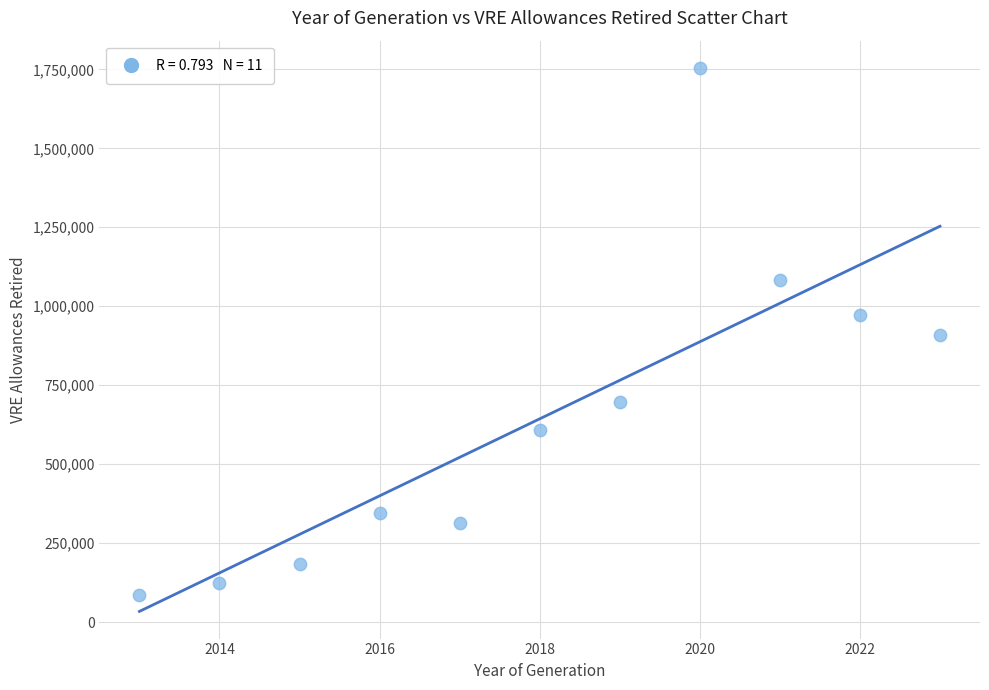

What is the average Y value?

643432